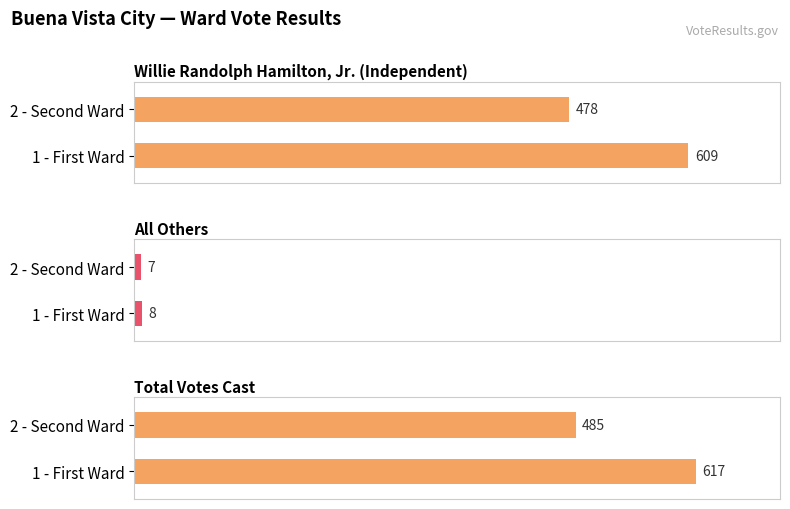

Rank the series at 2 - Second Ward from highest to lowest value.

Total Votes Cast, Willie Randolph Hamilton, Jr., All Others